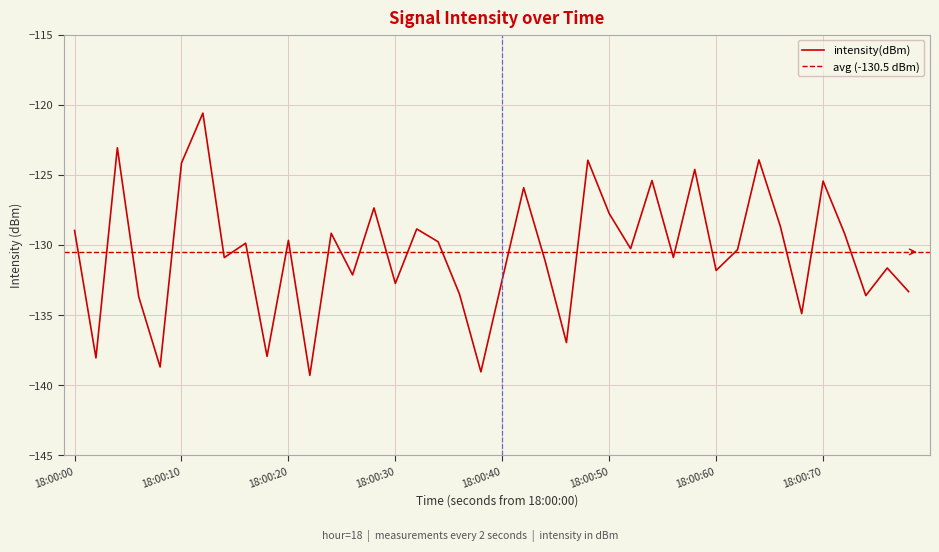

At which label is the value closest to -129?

18:00:00